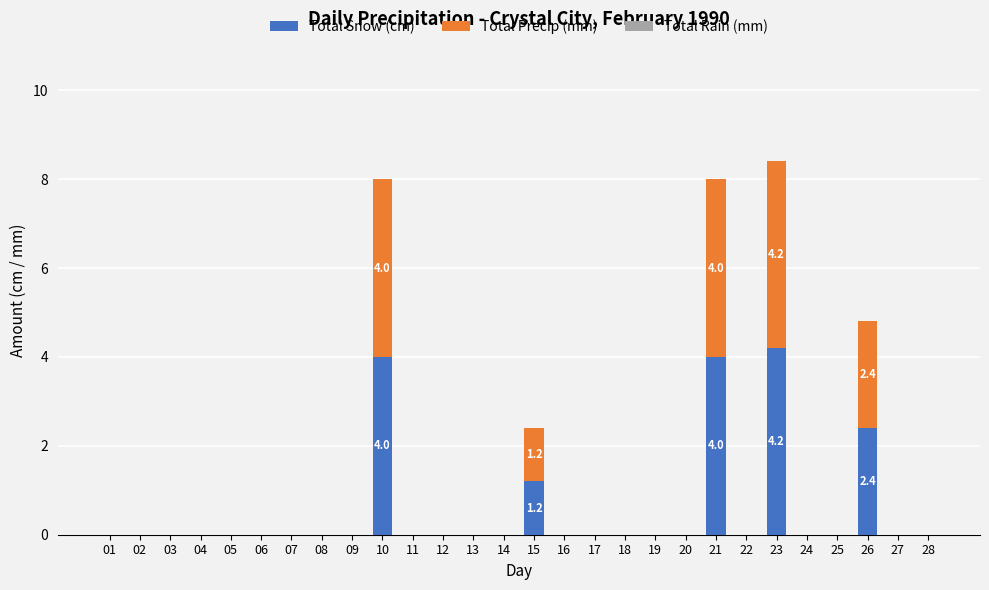

True or false: Total Snow (cm) has a value of 4.0 at 21.

True